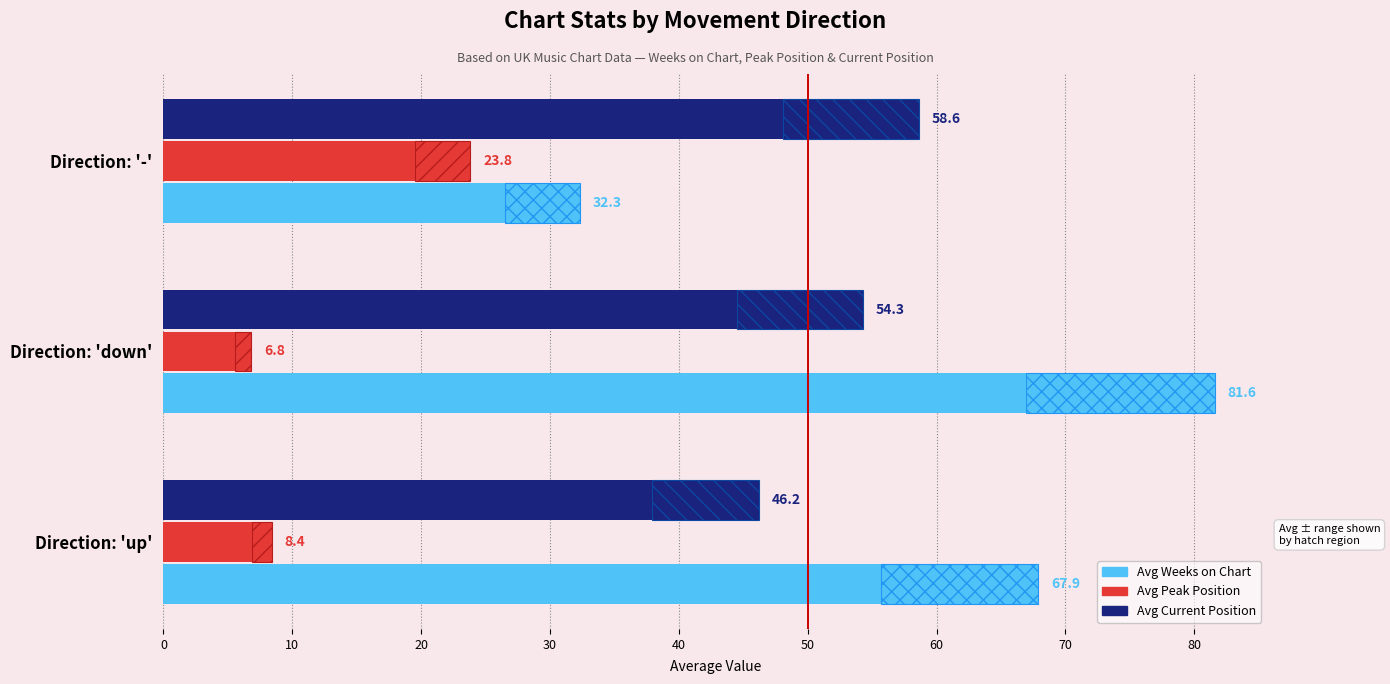

List the series in order of their peak value, lowest first.

Avg Peak Position, Avg Current Position, Avg Weeks on Chart